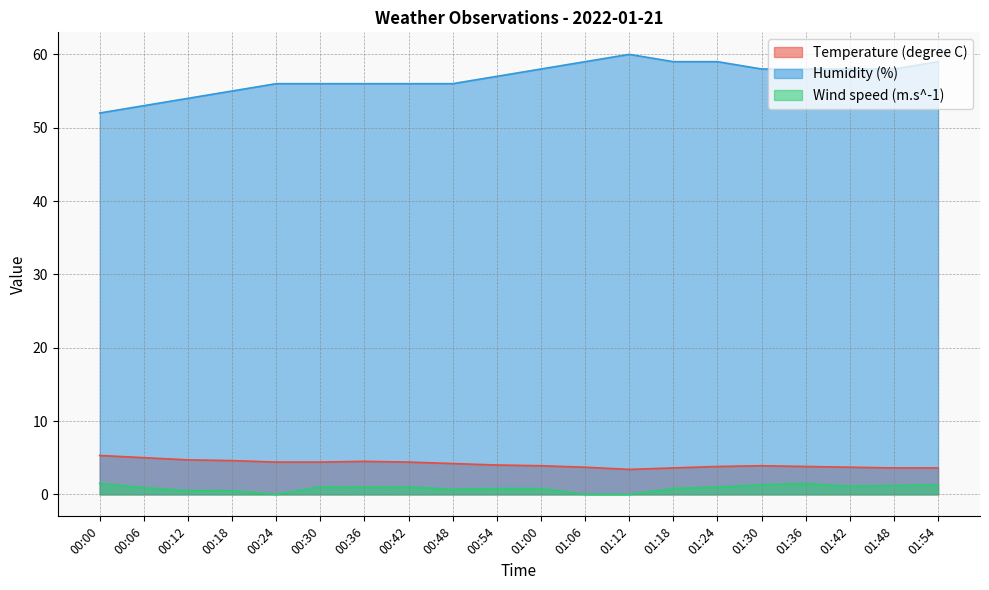

What is the label of the 1st point from the left?

00:00